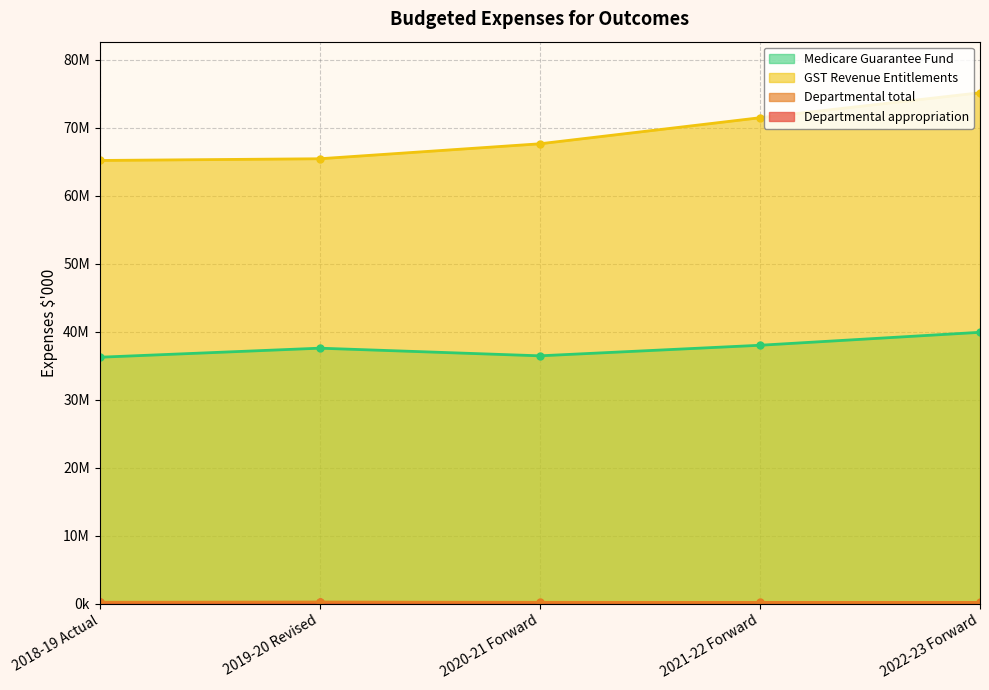

Which series has the largest total across all categories?

GST Revenue Entitlements